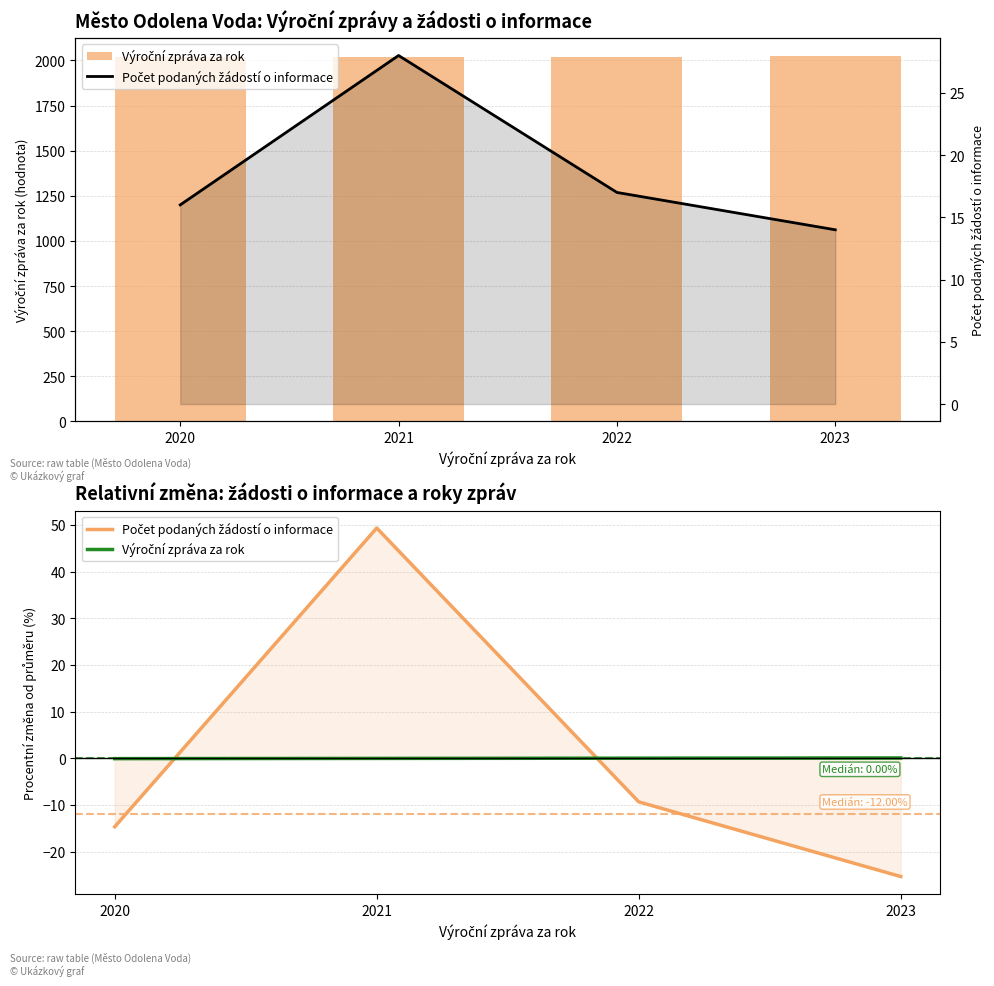

Between 2023 and 2022, which is larger?

2023